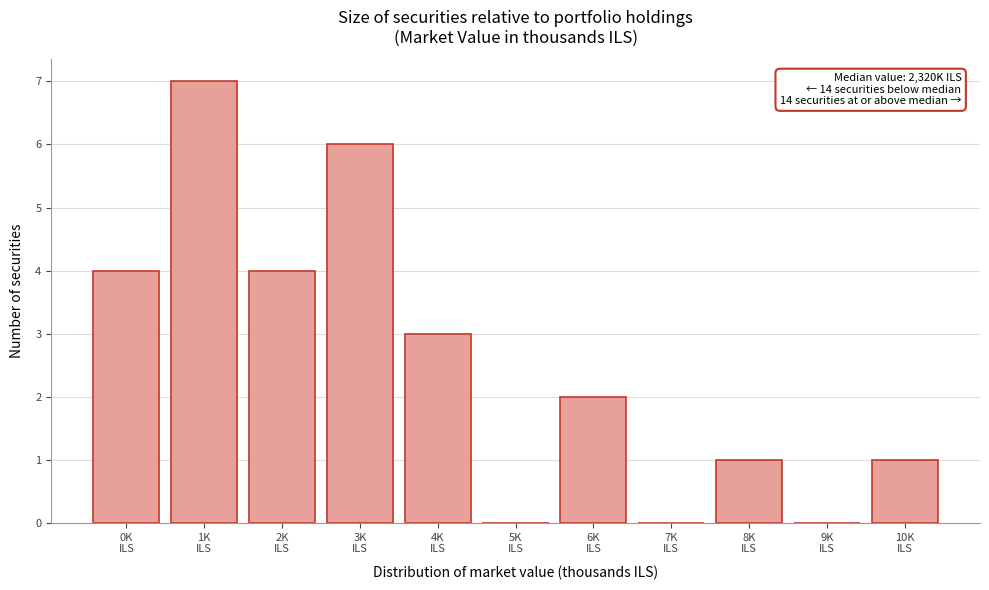

What is the greatest value displayed?

7